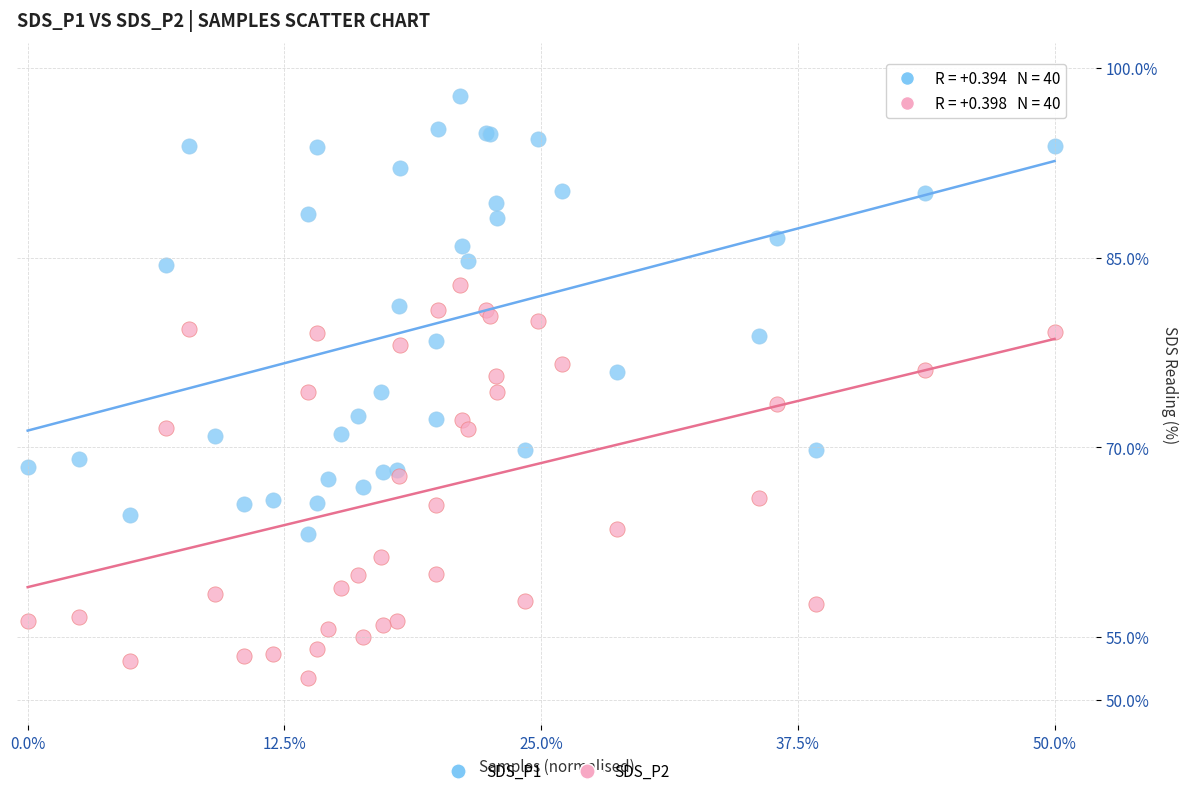

What is the X range (max minus min) for the scatter plot?

0.5